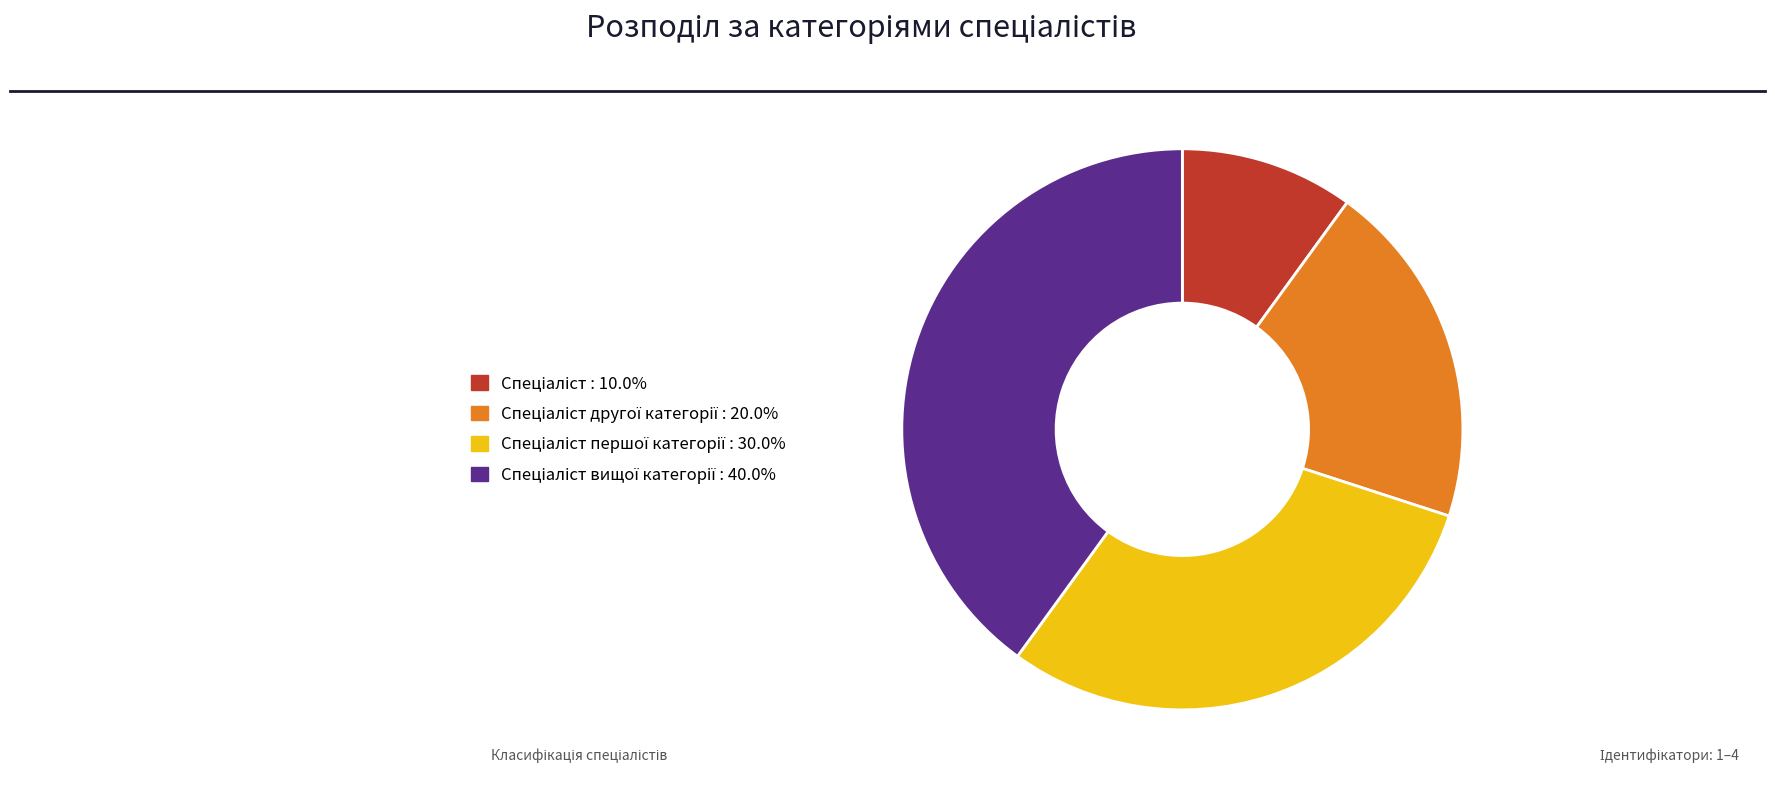

Is there a majority slice in this chart?

No